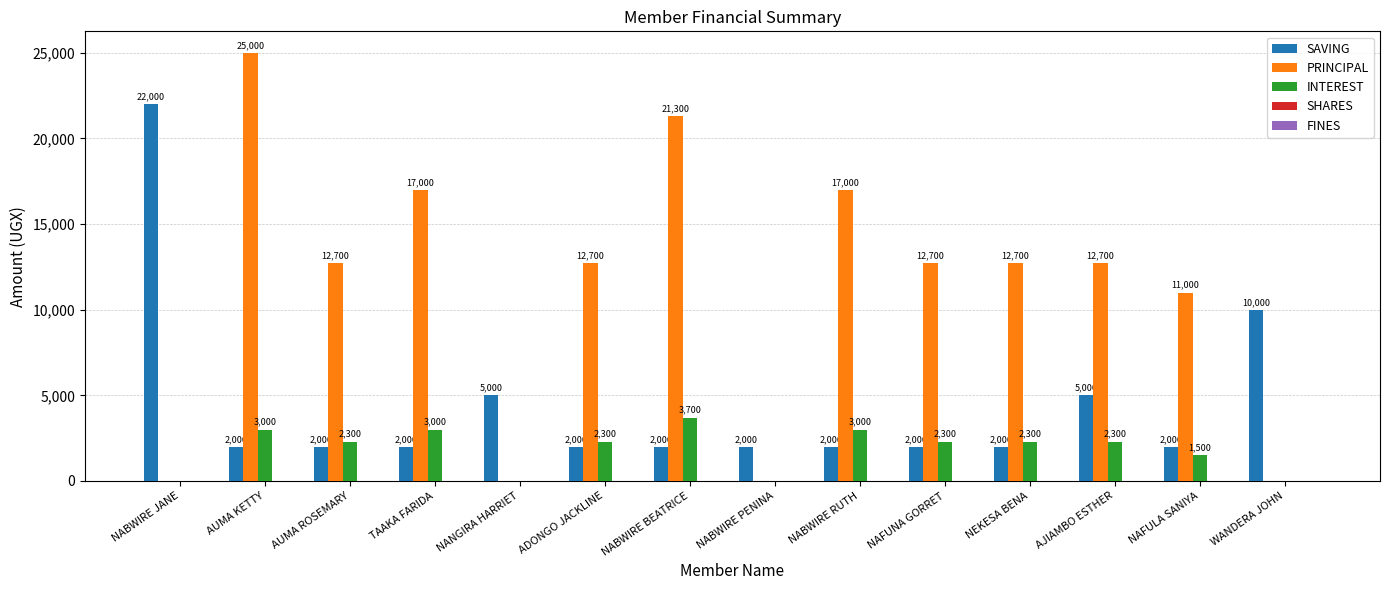

Are the bars horizontal?

No